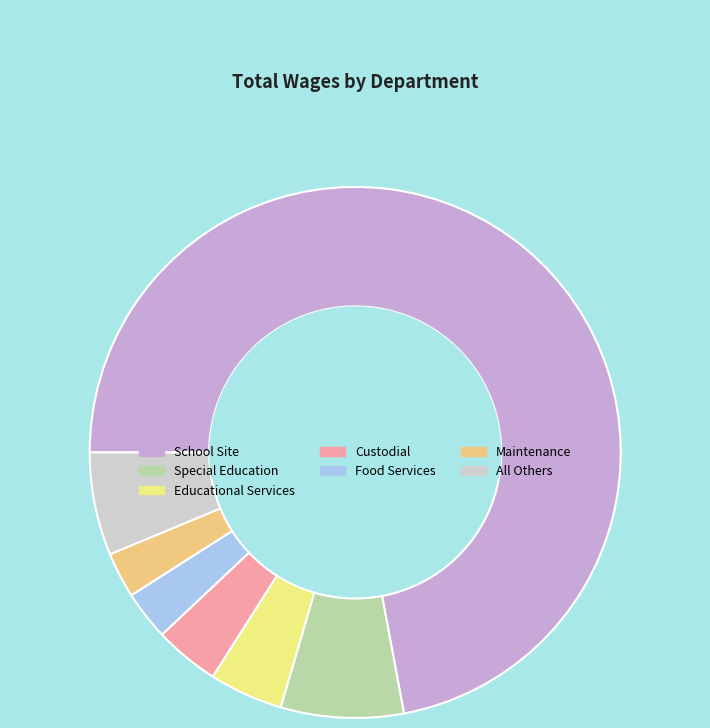

What is the largest slice in the pie chart?

School Site